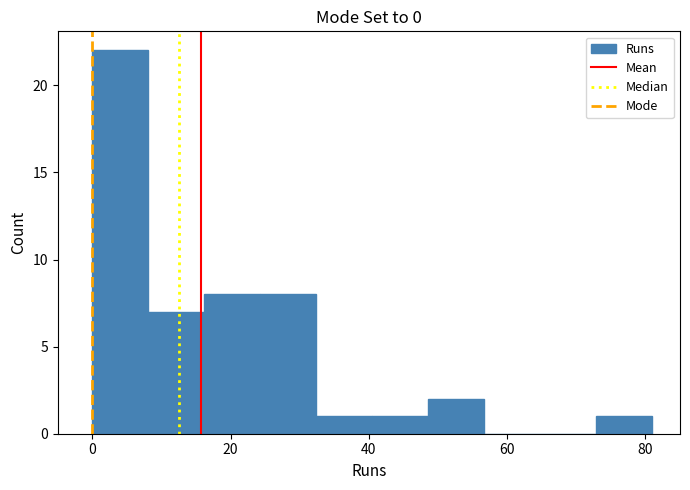

What is the height of the bar covering 40 to 48 on the x-axis? Neither the bar edges nor the heights are printed on the chart, so give them approximately, as read against the axes.

1